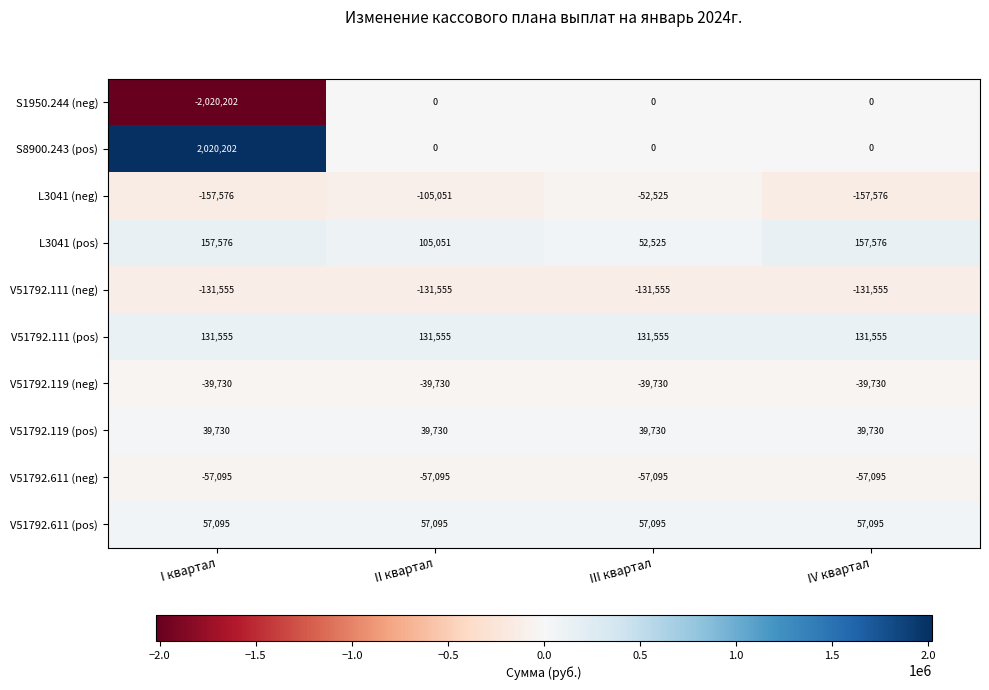

What is the sum of the V51792.611 (pos) values at III квартал and IV квартал?

114190